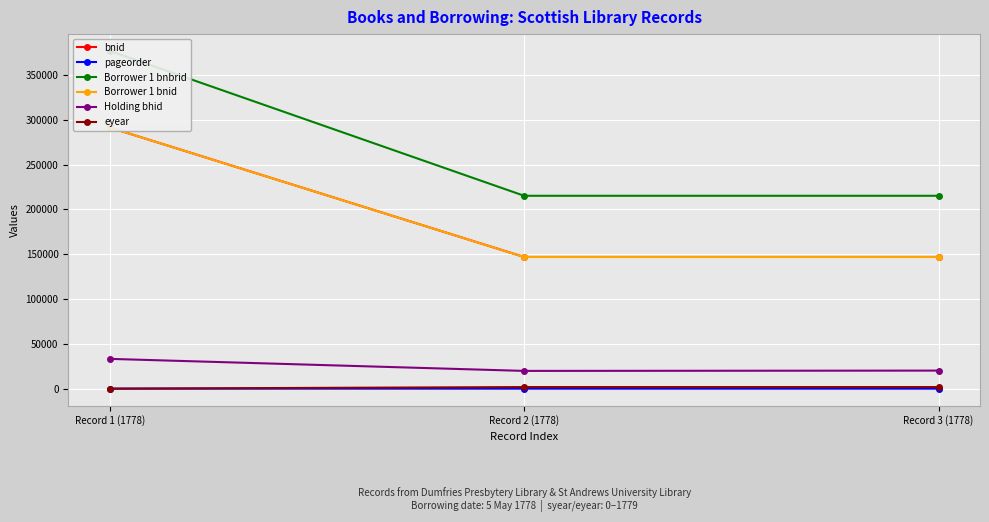

Which series has the largest total across all categories?

Borrower 1 bnbrid